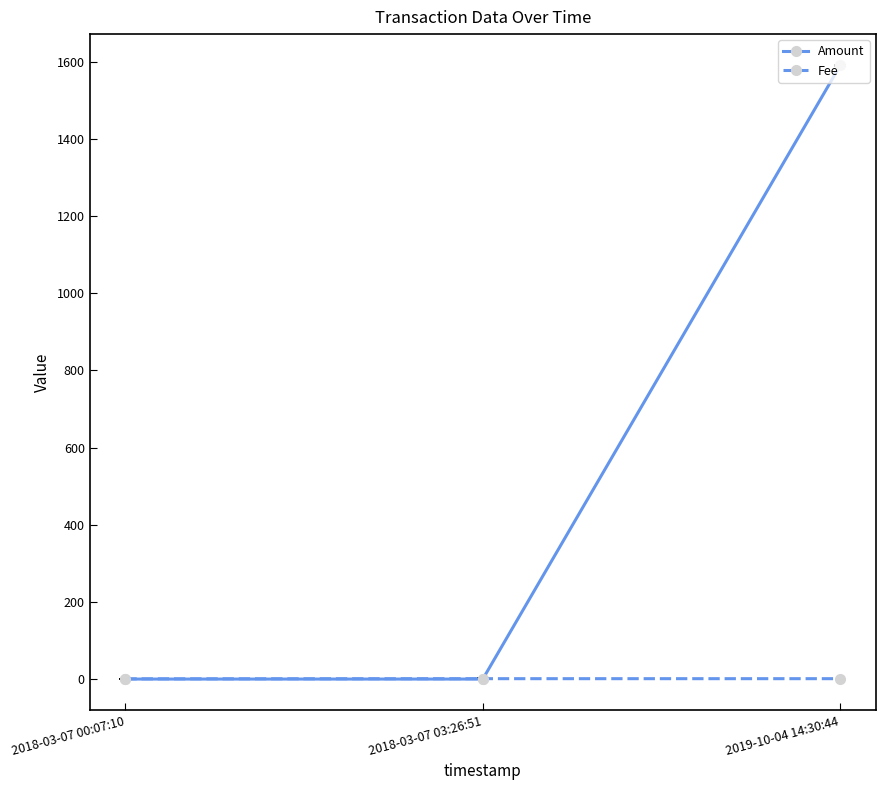

What is the sum of all Amount values?

1590.2